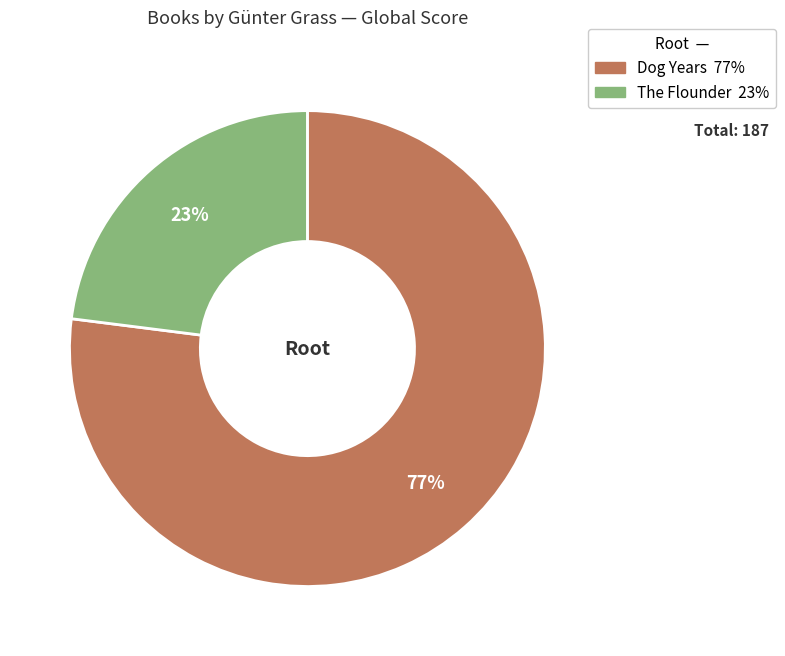

Rank the categories by value from lowest to highest.

The Flounder, Dog Years